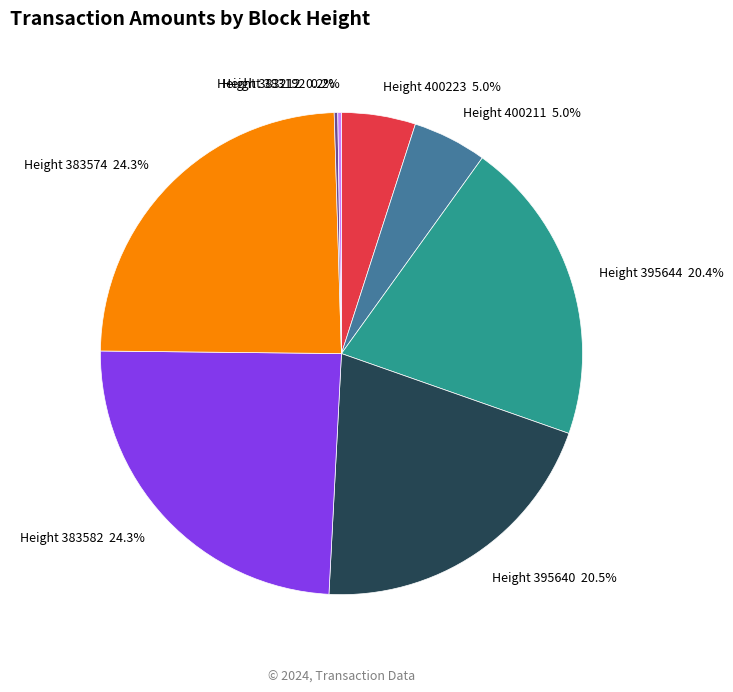

How much of the chart is everything except Height 395640 20.5%?

79.5%